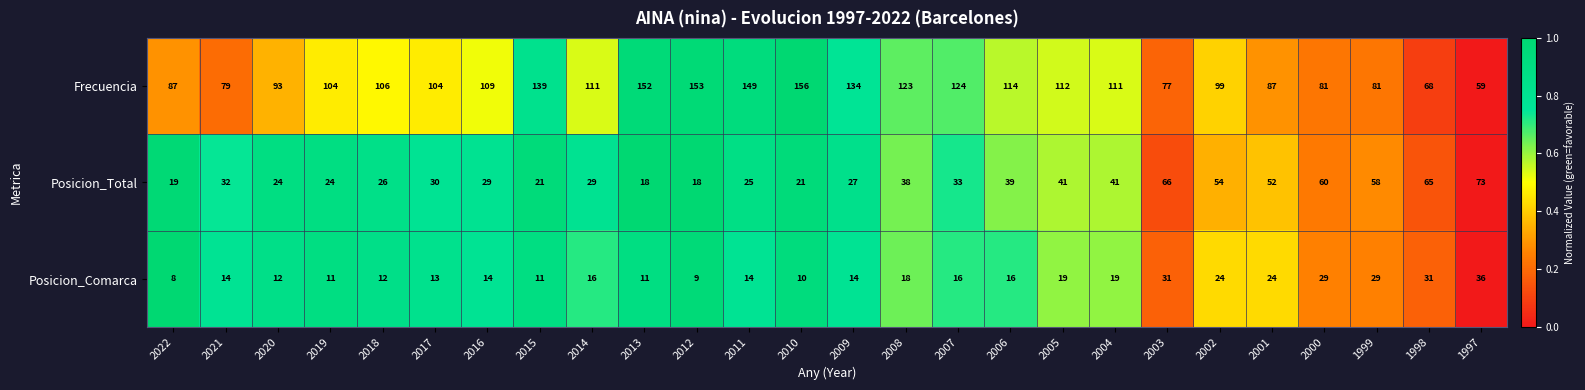

Is it true that Frecuencia equals 38 at 1997?

False